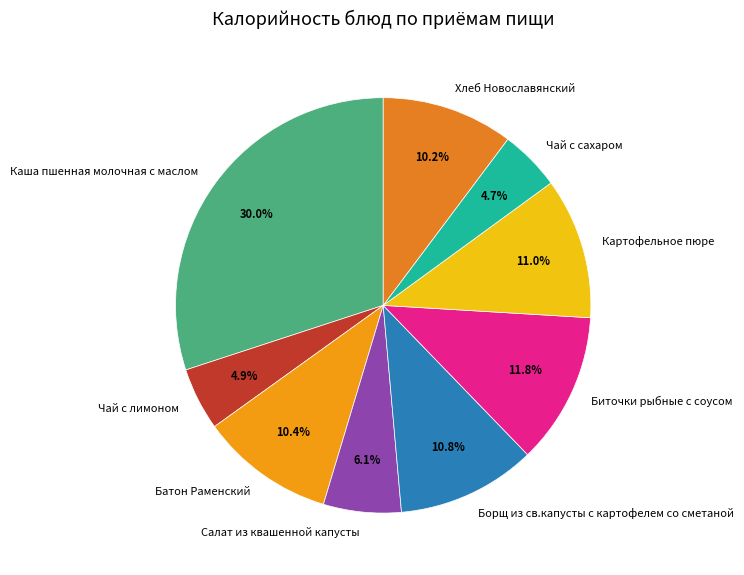

To the nearest percent, what is the combined percentage of Картофельное пюре and Каша пшенная молочная с маслом?

41%